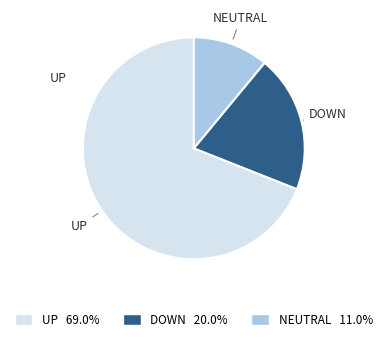

How many slices are in this pie chart?

3